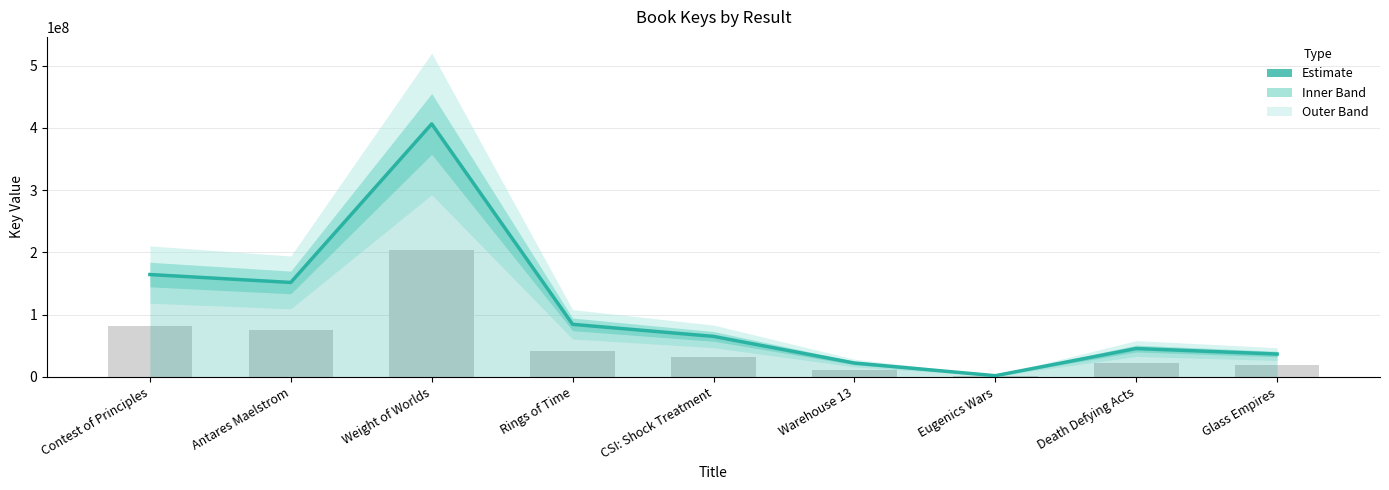

Which label corresponds to the largest value in the chart?

Weight of Worlds